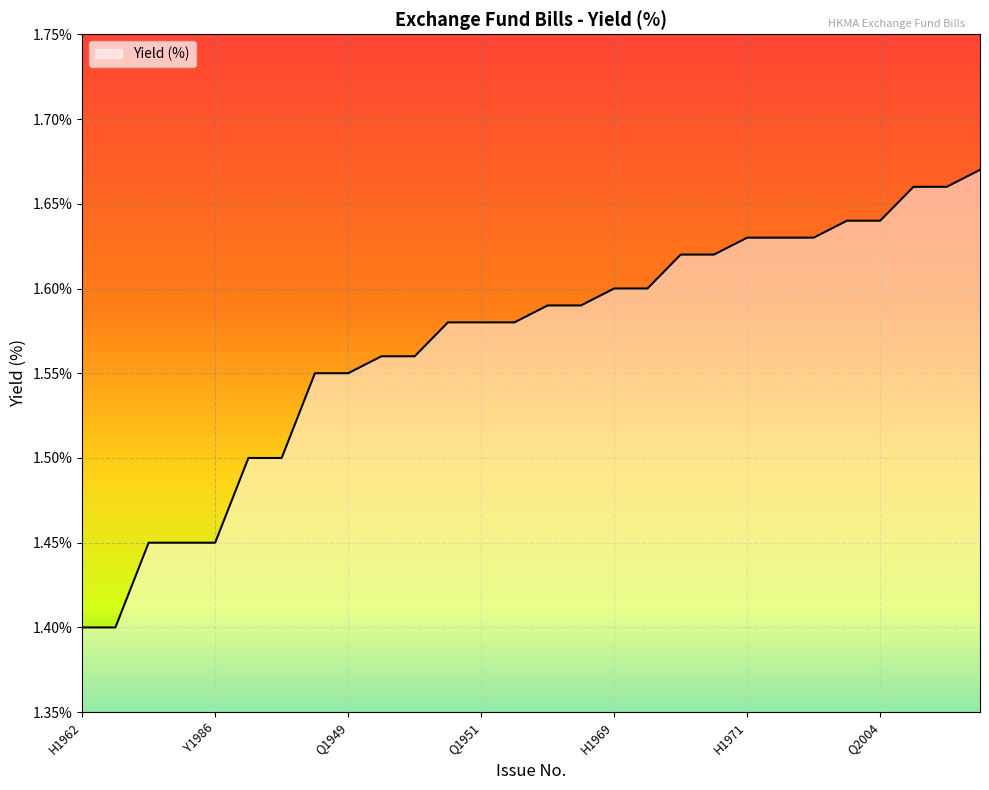

What is the difference between the maximum and minimum values?

0.3